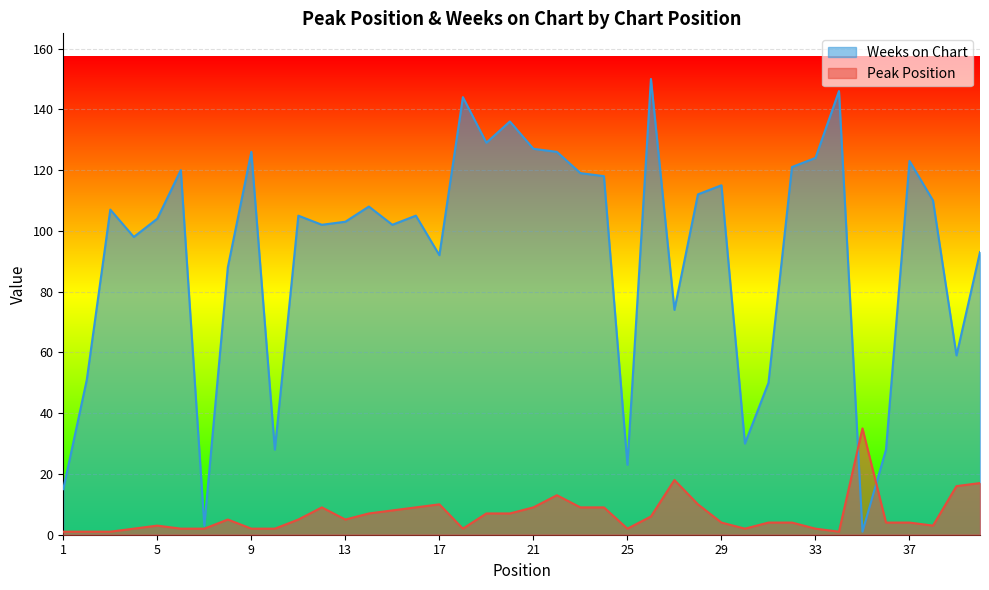

What are all the series names shown in the legend?

Weeks on Chart, Peak Position